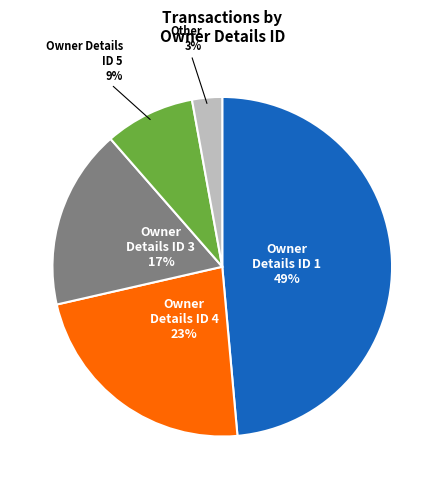

To the nearest percent, what is the difference between the largest and smallest slice percentages?

46%